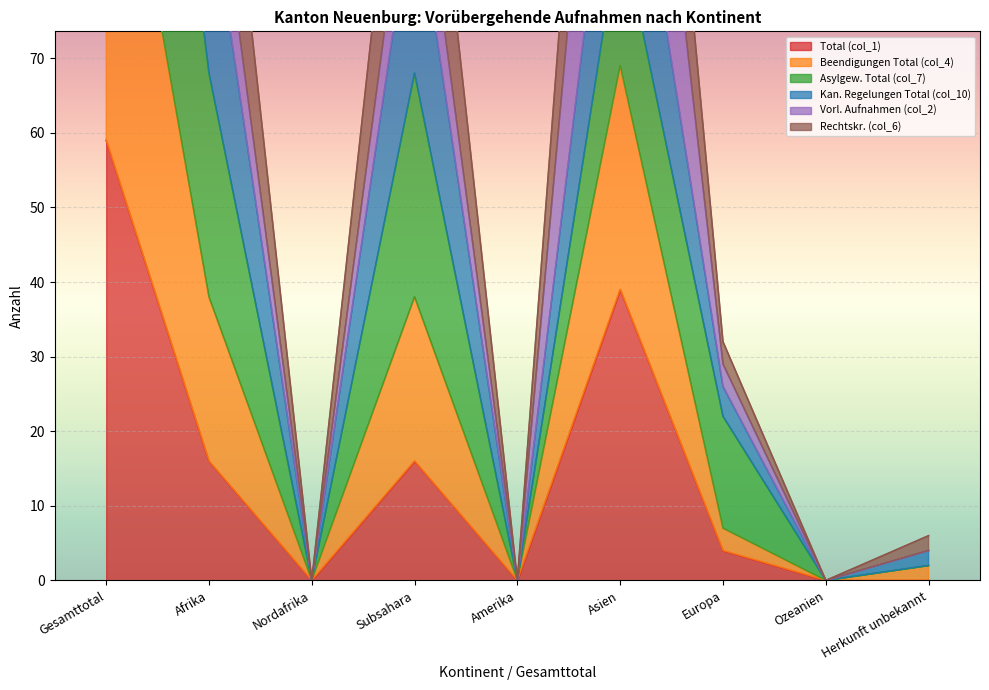

What is the label of the 1st point from the left?

Gesamttotal